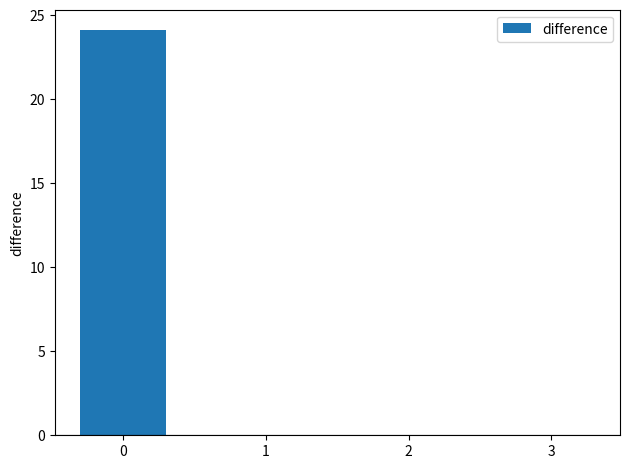

What is the change in value from 0 to 2?

-24.1